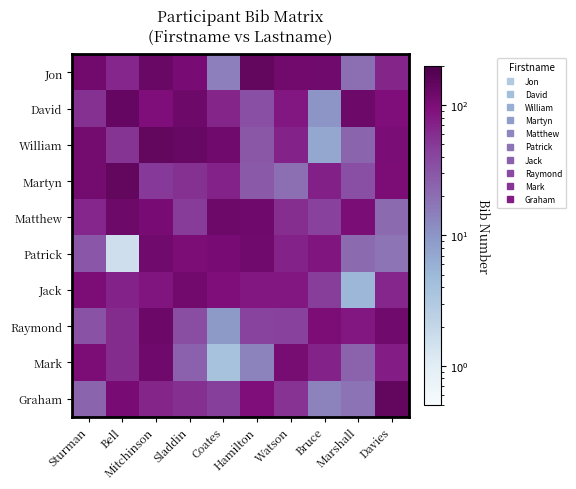

At which category does the chart reach its minimum across all series?

Bell